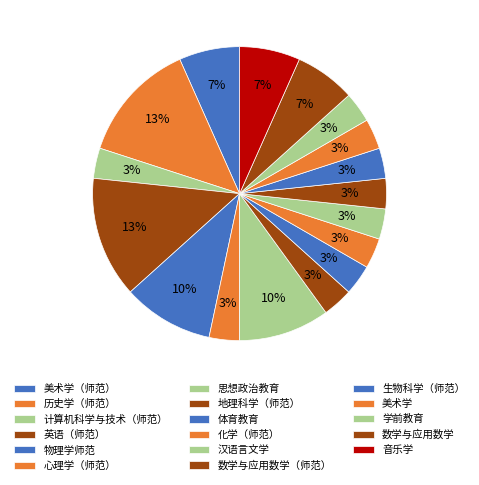

How many segments does this pie chart have?

17